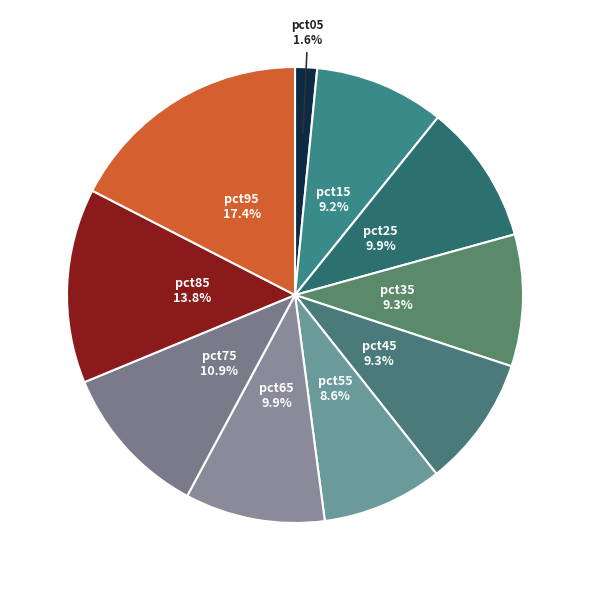

Which category has the smallest portion of the pie?

pct05